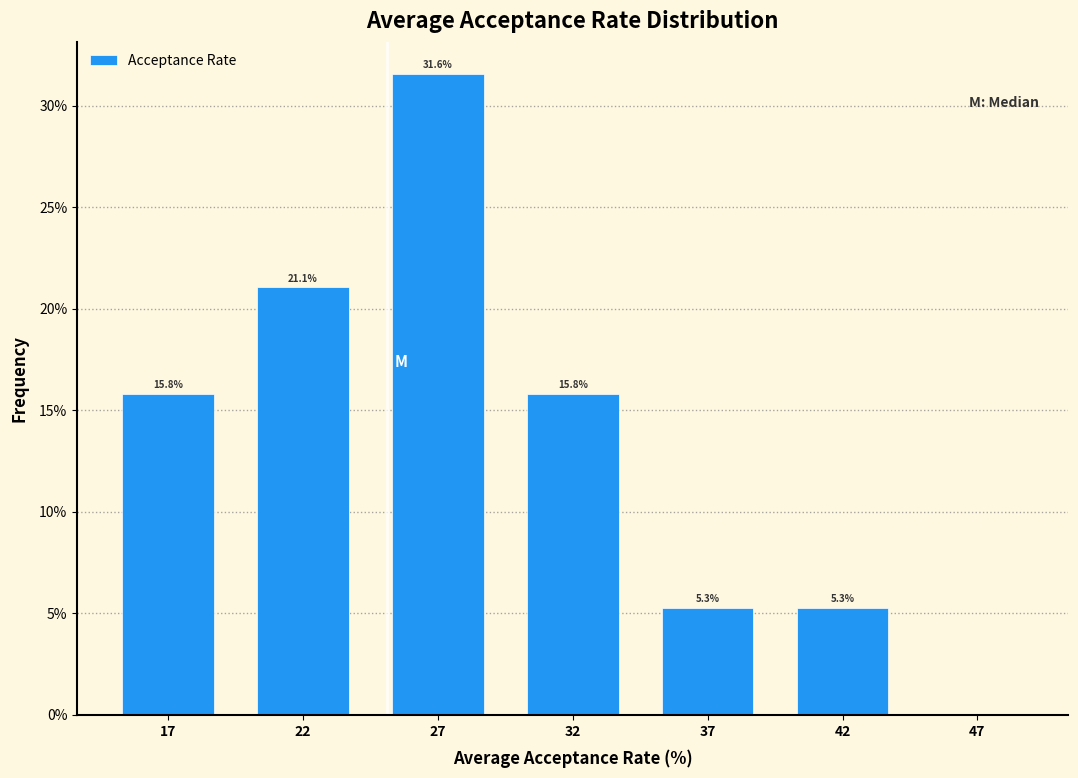

Reading left to right, what are all the values shown in this chart?

17=15.8	22=21.1	27=31.6	32=15.8	37=5.3	42=5.3	47=0.0